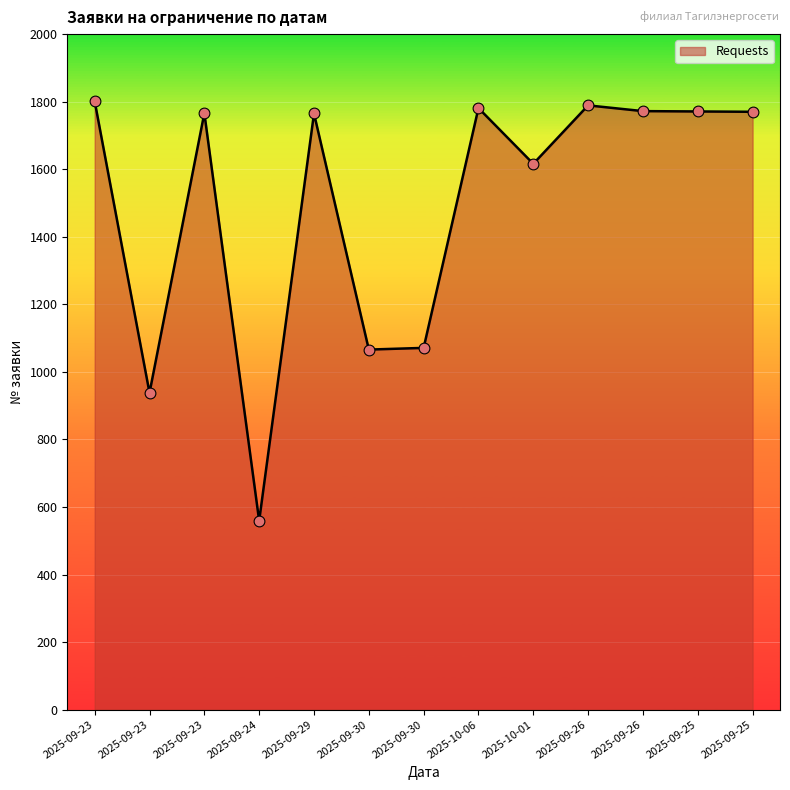

What is the change in value from 2025-09-25 to 2025-09-25?

-1